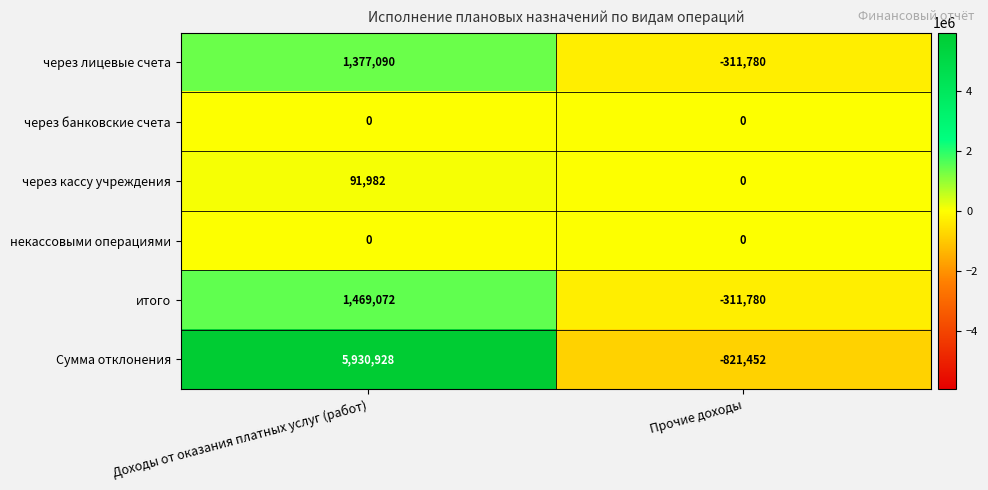

What is the sum of the через кассу учреждения values at Прочие доходы and Доходы от оказания платных услуг (работ)?

91982